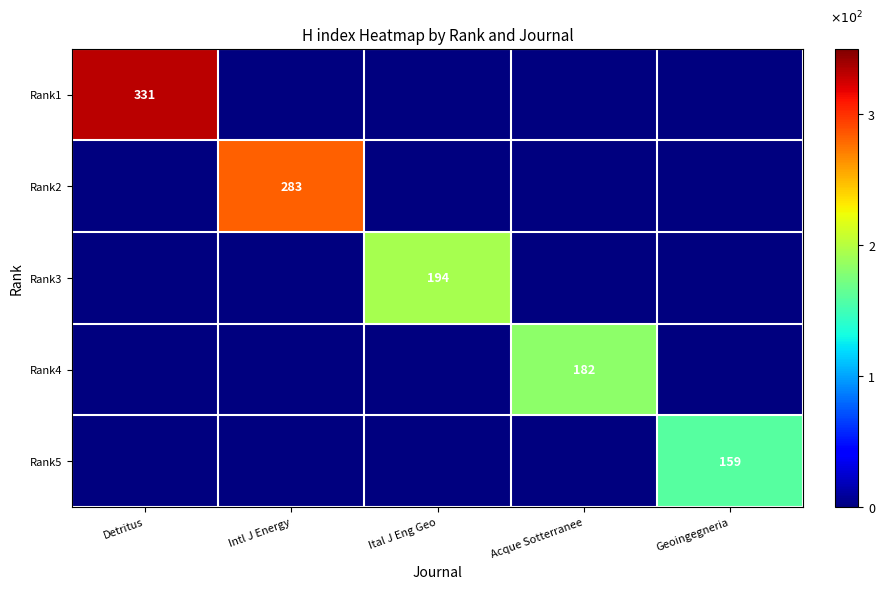

True or false: Rank3 has a value of 194 at Ital J Eng Geo.

True